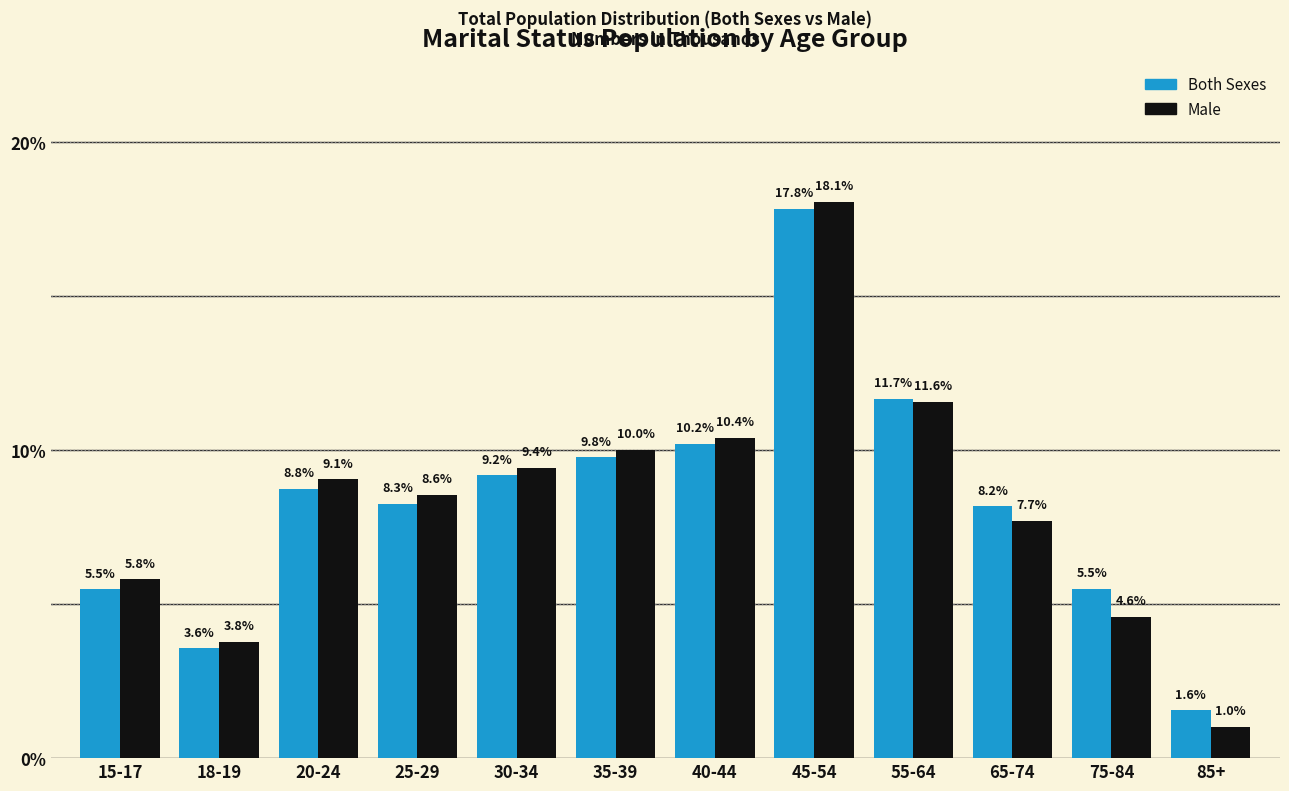

Reading left to right, list all the values displayed in this chart.

Both Sexes: 15-17=5.5	18-19=3.6	20-24=8.8	25-29=8.3	30-34=9.2	35-39=9.8	40-44=10.2	45-54=17.8	55-64=11.7	65-74=8.2	75-84=5.5	85+=1.6
Male: 15-17=5.8	18-19=3.8	20-24=9.1	25-29=8.6	30-34=9.4	35-39=10.0	40-44=10.4	45-54=18.1	55-64=11.6	65-74=7.7	75-84=4.6	85+=1.0